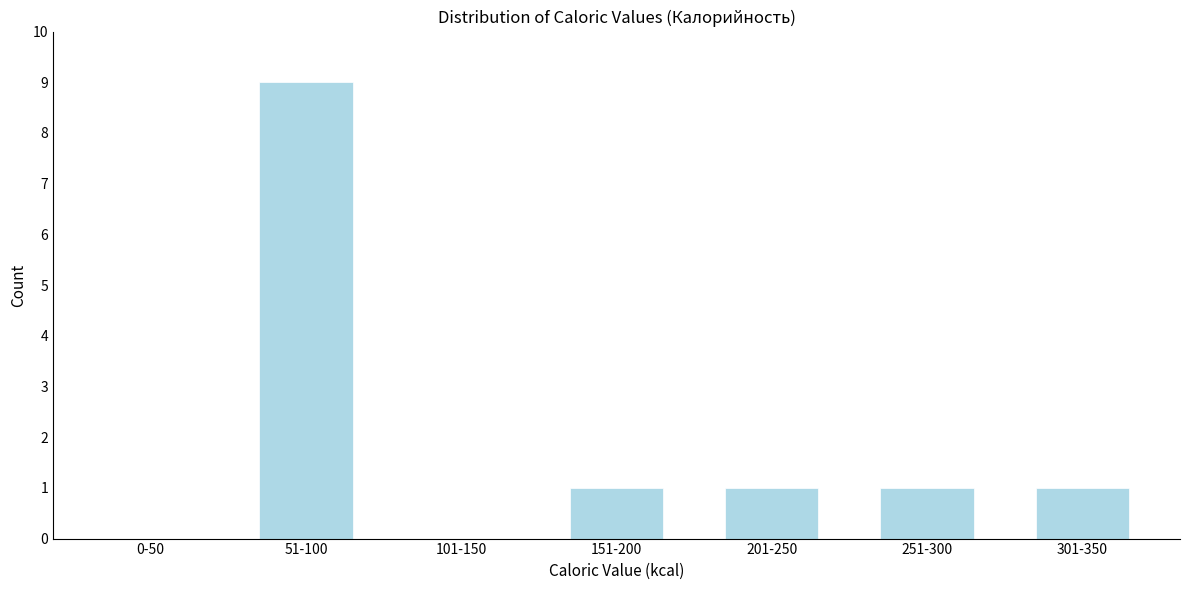

Reading left to right, what are all the values shown in this chart?

0-50=0	51-100=9	101-150=0	151-200=1	201-250=1	251-300=1	301-350=1